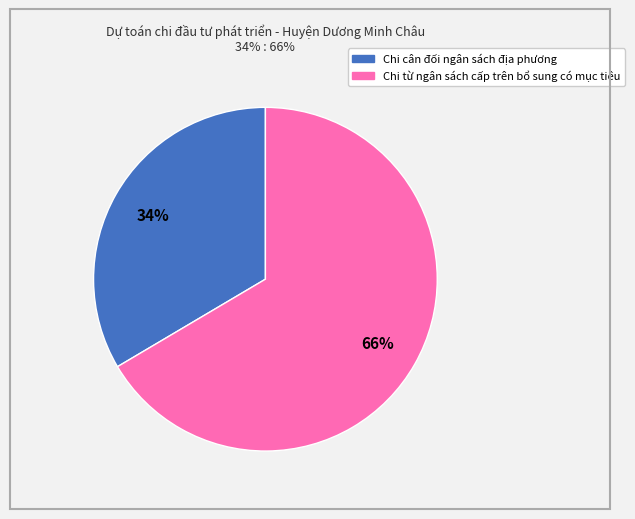

The Chi từ ngân sách cấp trên bổ sung có mục tiêu slice represents 66% of the pie. True or false?

True